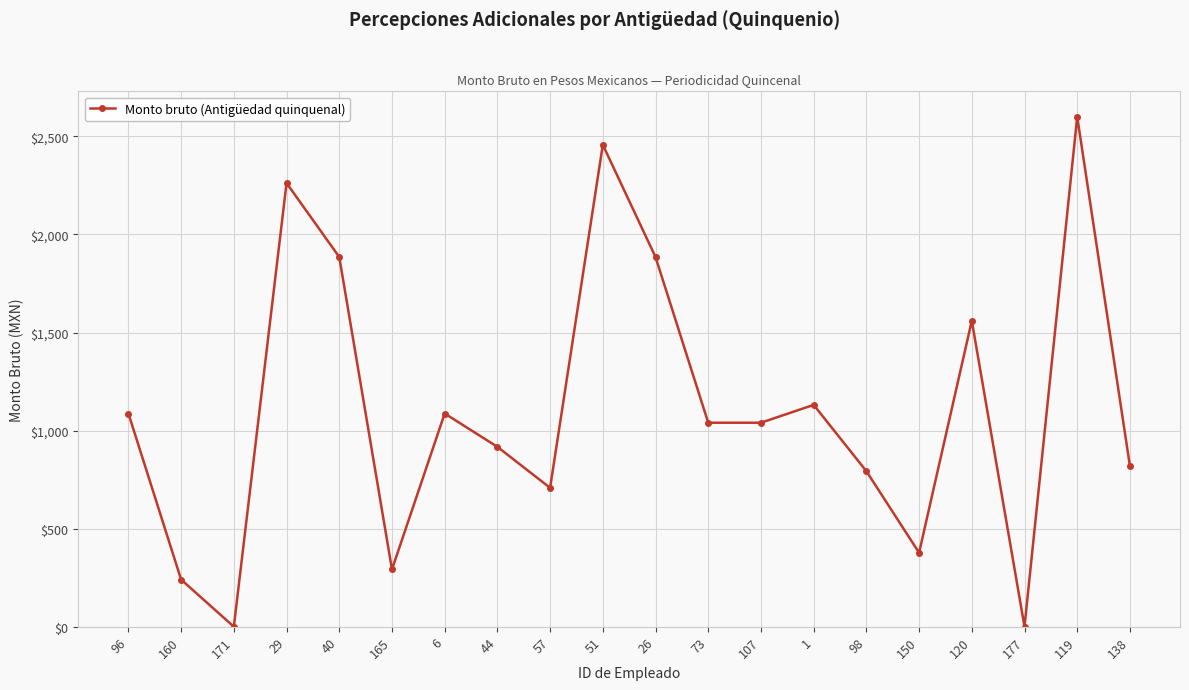

What is the value of the 12th point from the left?

1040